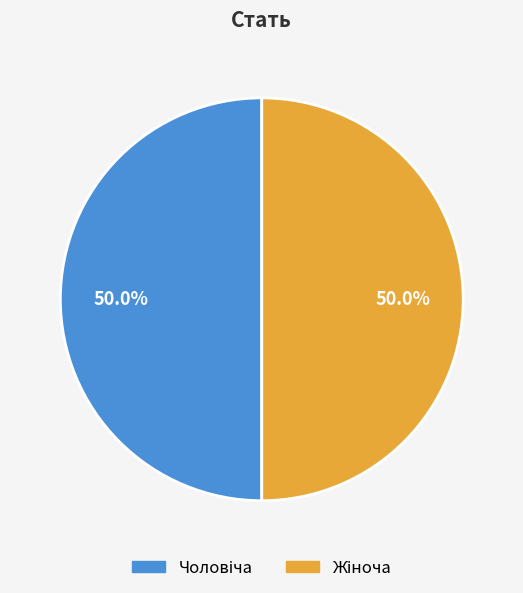

Is it true that Жіноча is 61% of the pie?

False